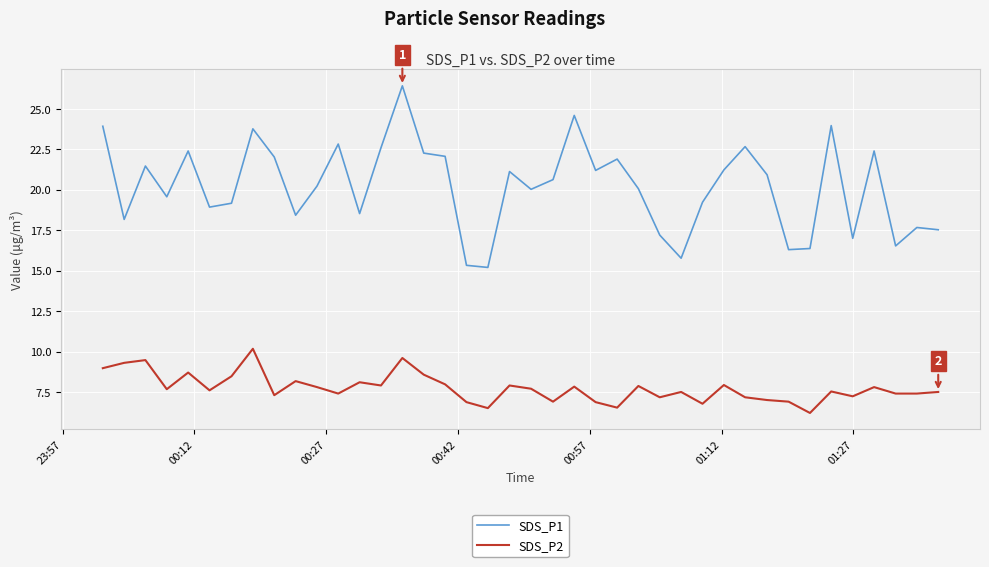

How many categories are shown in the chart?

40